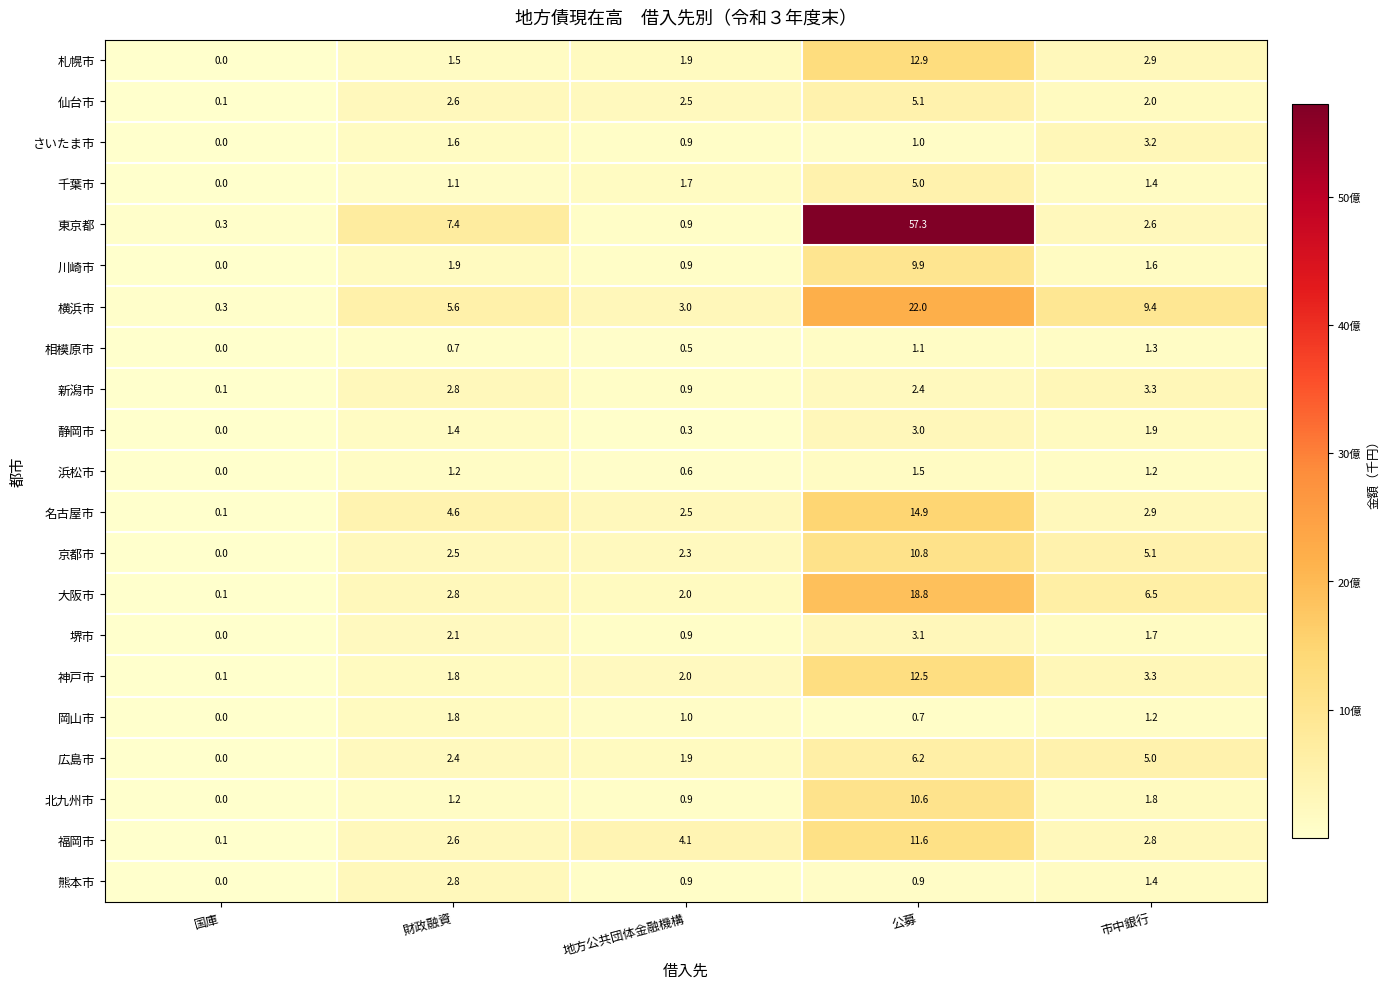

List the series in order of their peak value, highest first.

東京都, 横浜市, 大阪市, 名古屋市, 札幌市, 神戸市, 福岡市, 京都市, 北九州市, 川崎市, 広島市, 仙台市, 千葉市, 新潟市, さいたま市, 堺市, 静岡市, 熊本市, 岡山市, 浜松市, 相模原市